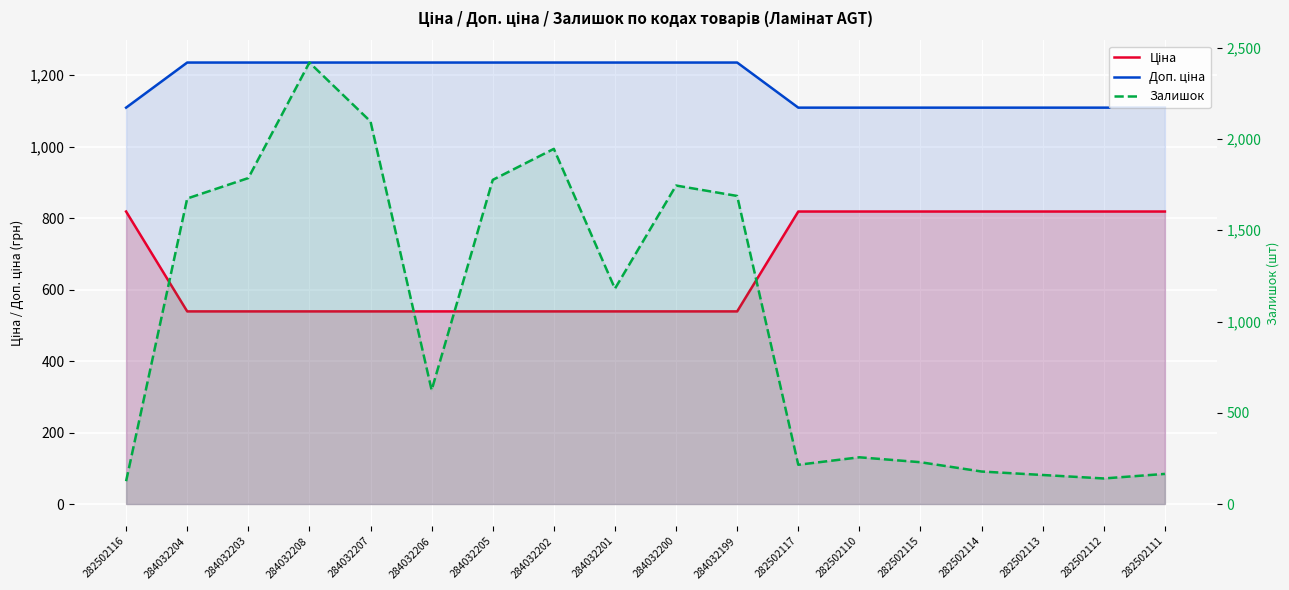

Rank the series at 284032207 from lowest to highest value.

Ціна, Доп. ціна, Залишок